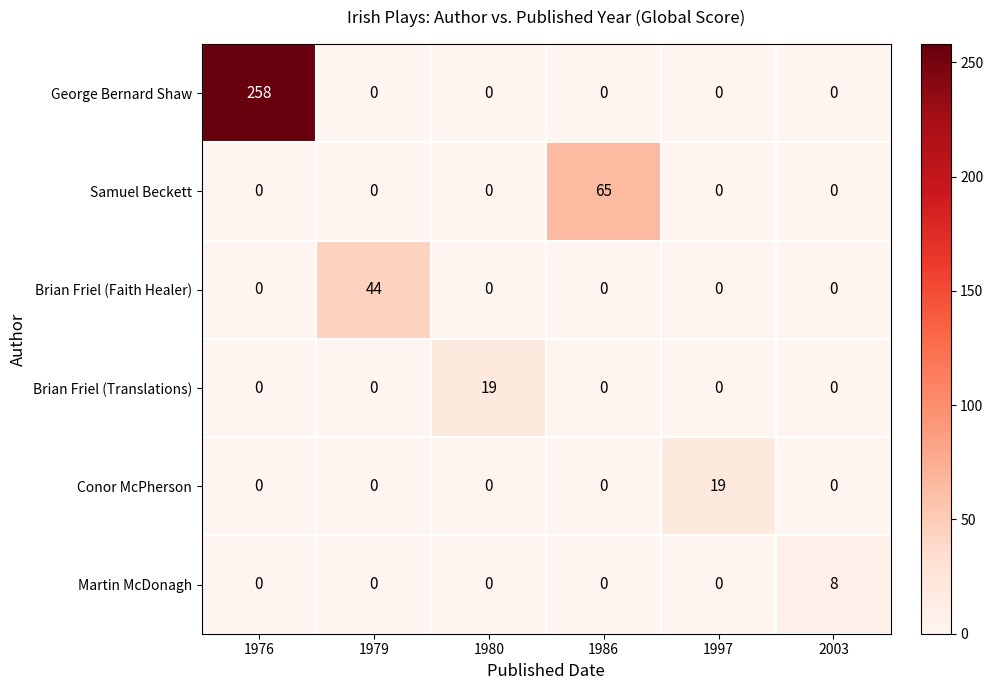

What is the difference between the maximum and minimum values in the Brian Friel (Faith Healer) series?

44